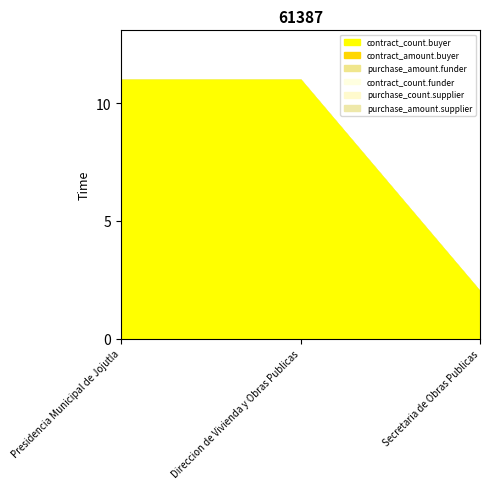

Which series has the largest range (max minus min)?

contract_count.buyer